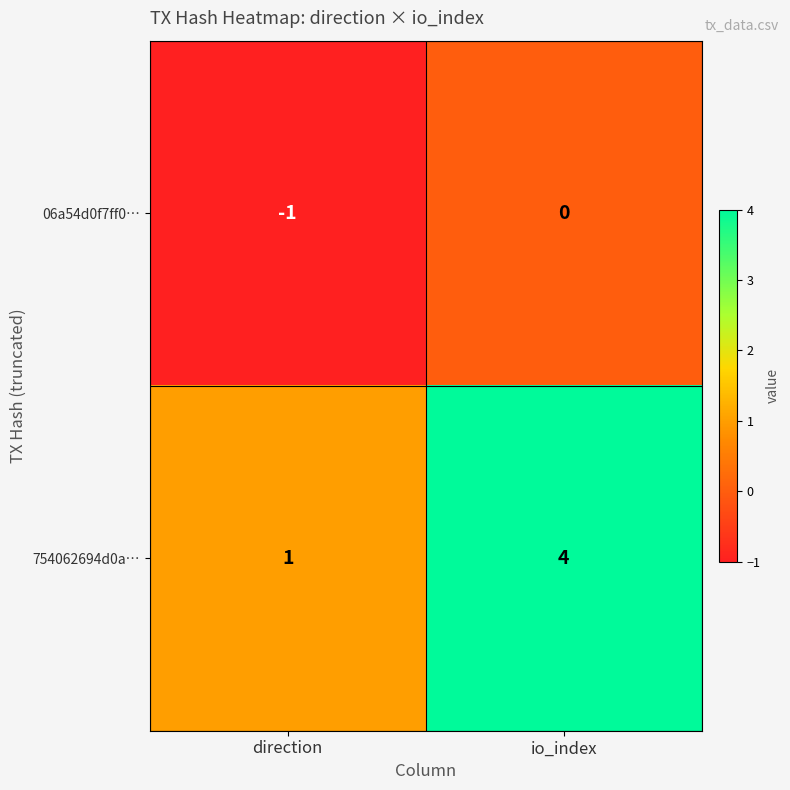

Reading left to right, what are all the values shown in this chart?

06a54d0f7ff0…: -1	0
754062694d0a…: 1	4